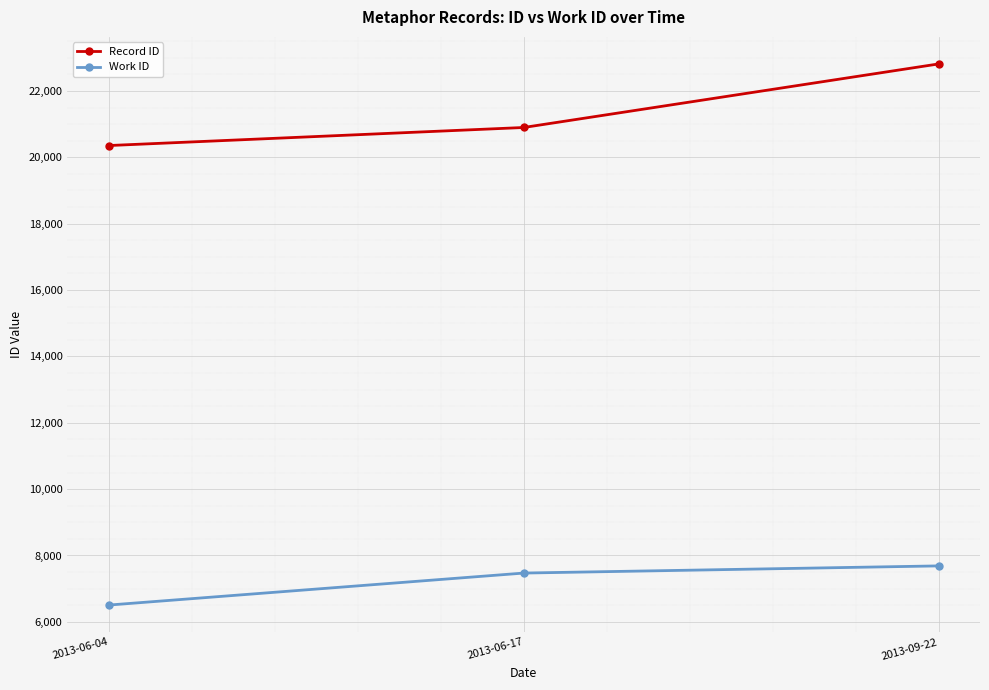

What is the sum of the Work ID values at 2013-06-17 and 2013-09-22?

15156